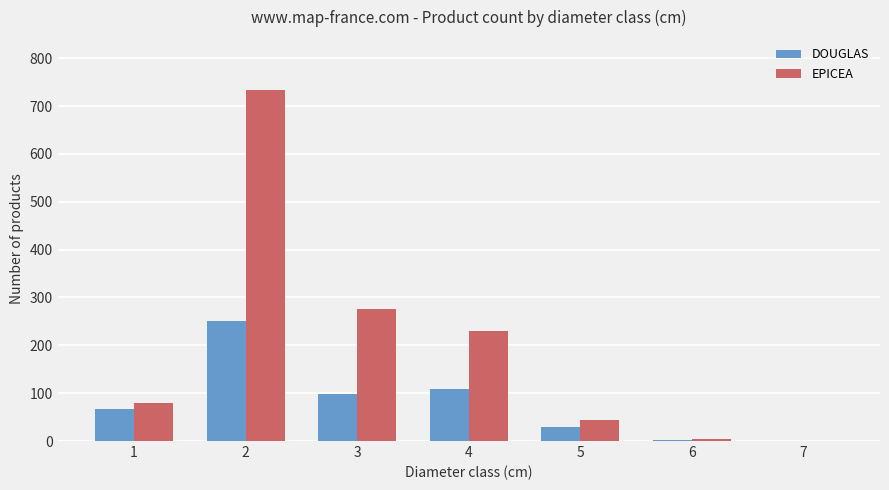

True or false: EPICEA has a value of 230 at 4.

True